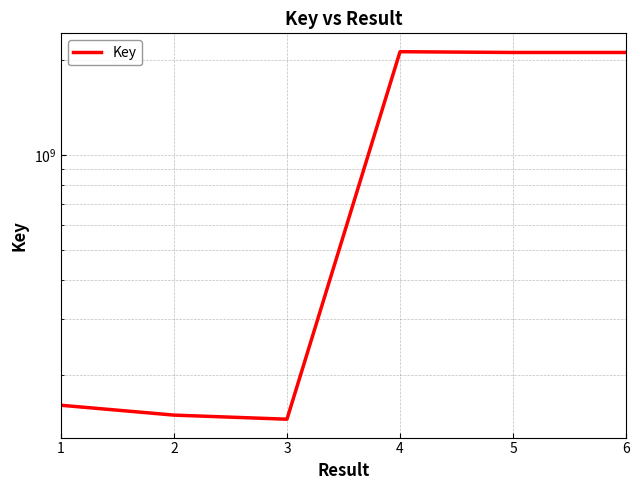

Approximately how many times larger is the value at 1 compared to 4?

0.1